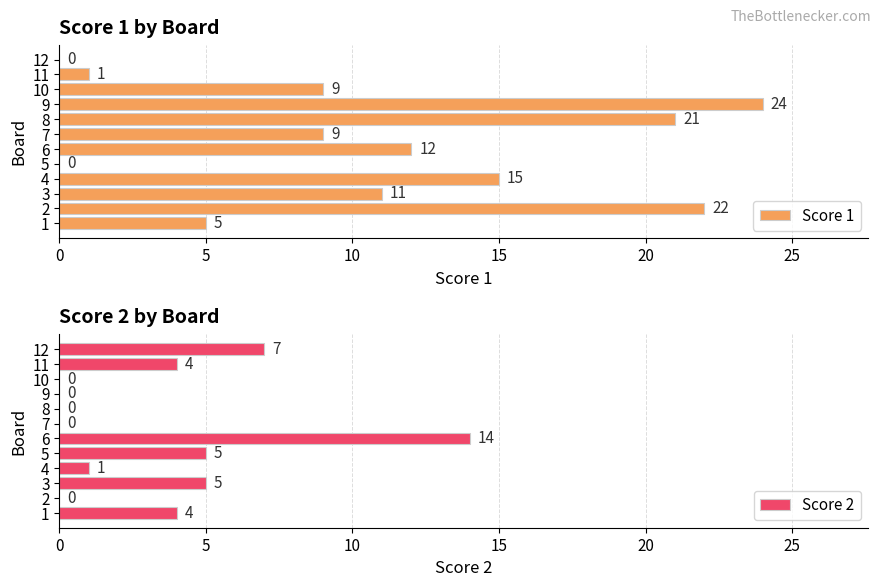

Reading right to left, what are all the values shown in this chart?

Score 1: 0	1	9	24	21	9	12	0	15	11	22	5
Score 2: 7	4	0	0	0	0	14	5	1	5	0	4